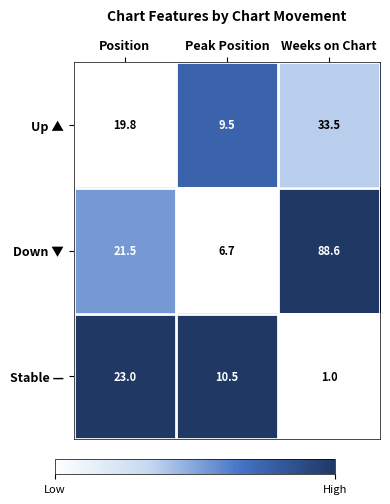

List the series in order of their overall mean, lowest first.

Stable —, Up ▲, Down ▼